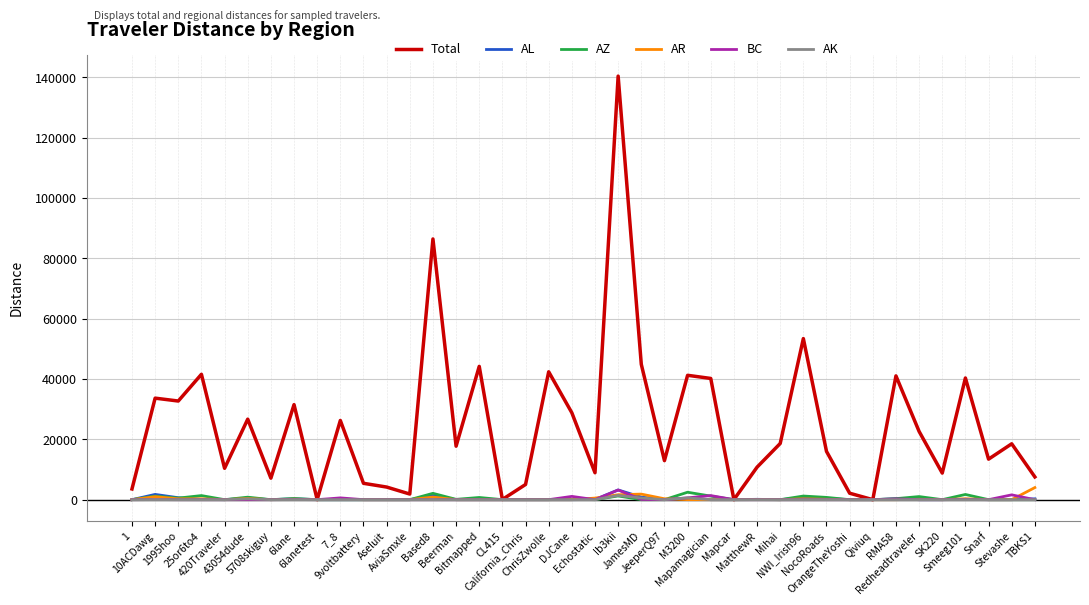

Which series has the widest spread of values?

Total